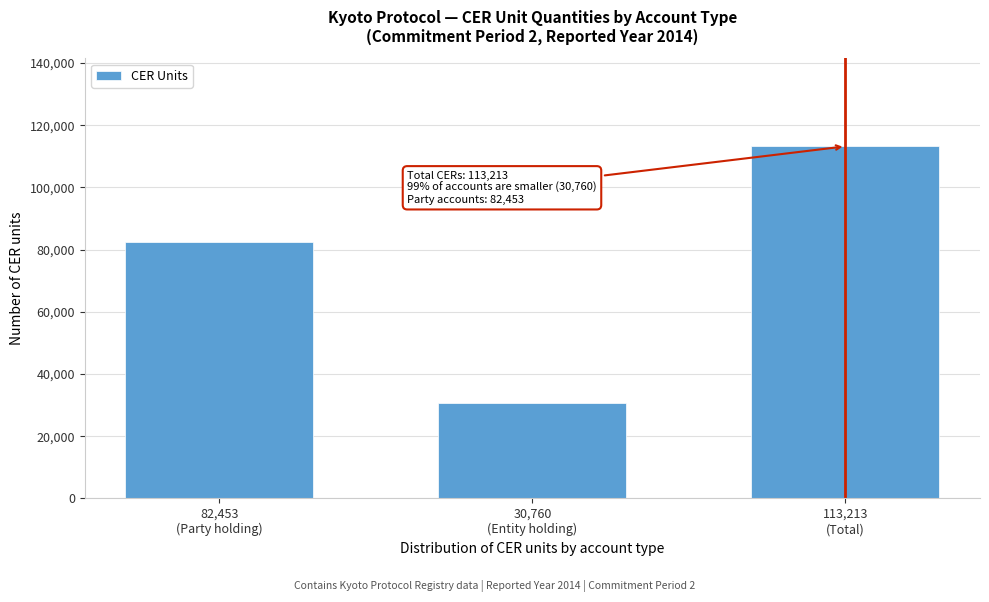

Reading left to right, list all the values displayed in this chart.

82453	30760	113213